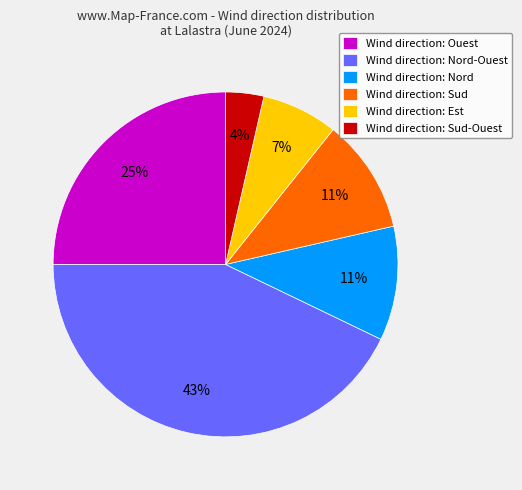

What is the smallest slice in the pie chart?

Wind direction: Sud-Ouest